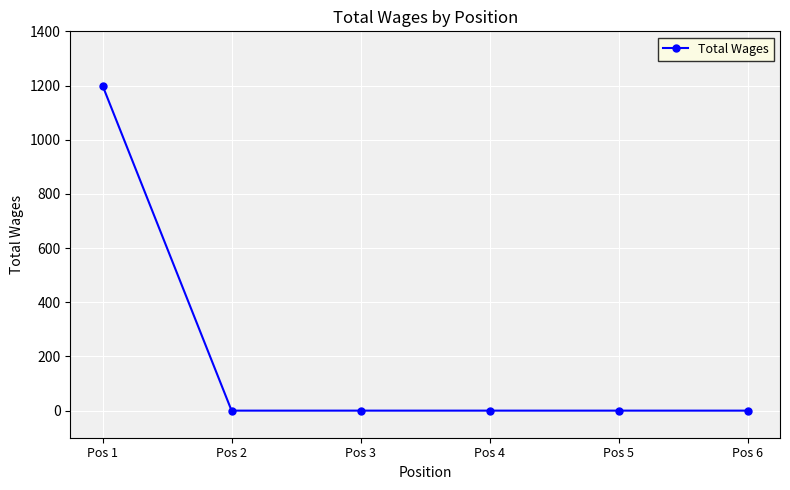

What is the greatest value displayed?

1200